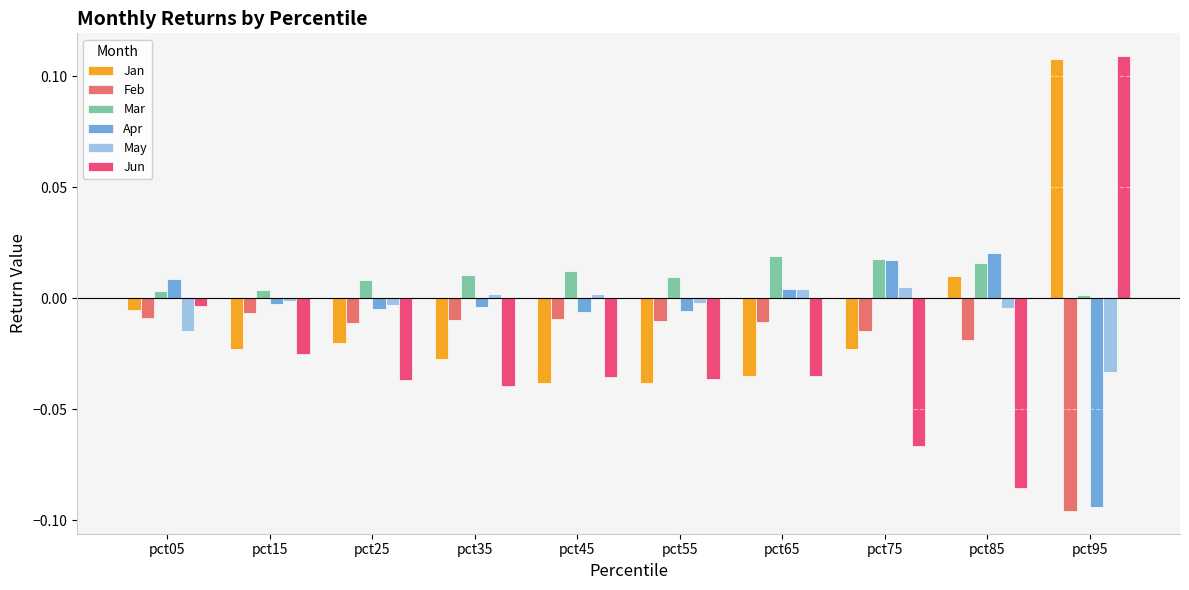

Between pct15 and pct95, which series saw the biggest shift?

Jun